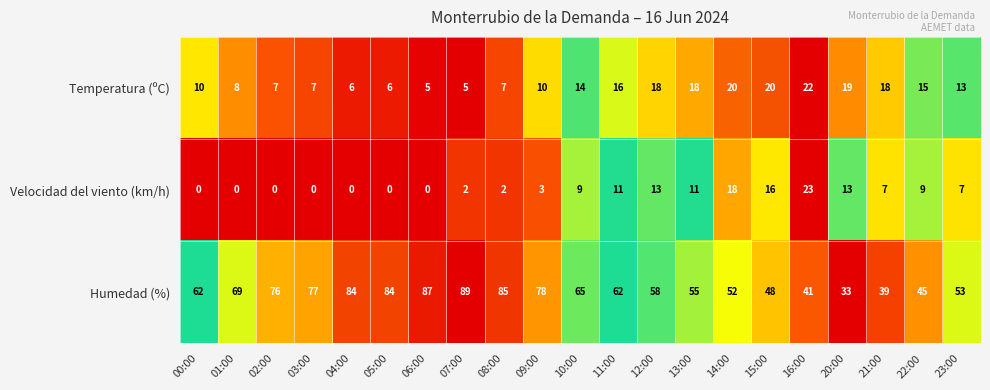

How many categories are shown in the chart?

21